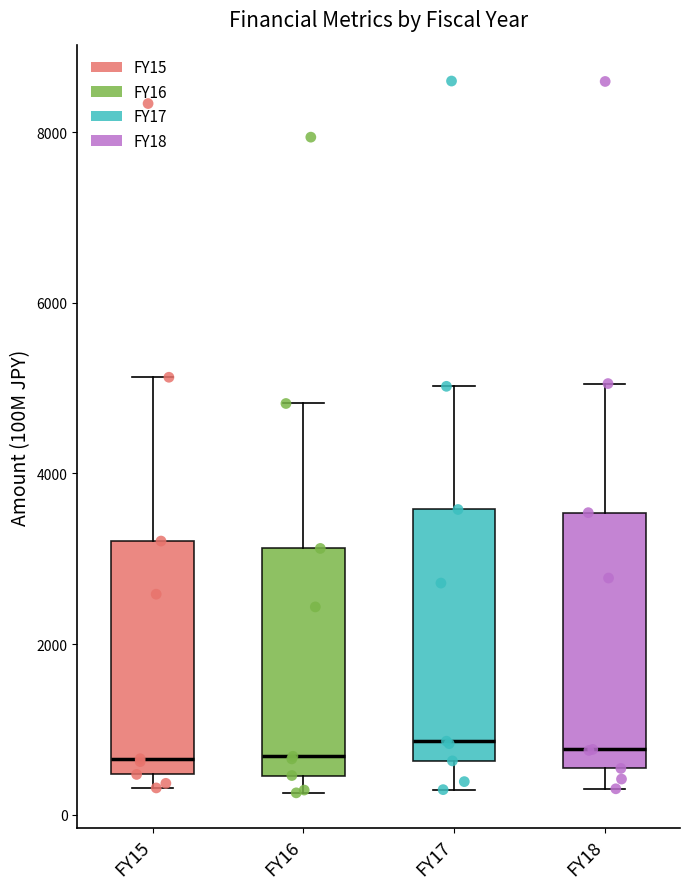

Reading left to right, read every box against the y-axis: the position of its median line, the range the box covers, and the ends of its whiskers. The values are not printed on the chart, so give them approximately, as read against the axis.

FY15: median 600, box 400 to 3200, whiskers 400 (just below the box's lower edge) to 5200
FY16: median 600, box 400 to 3200, whiskers 200 to 4800
FY17: median 800, box 600 to 3600, whiskers 200 to 5000
FY18: median 800, box 600 to 3600, whiskers 400 to 5000